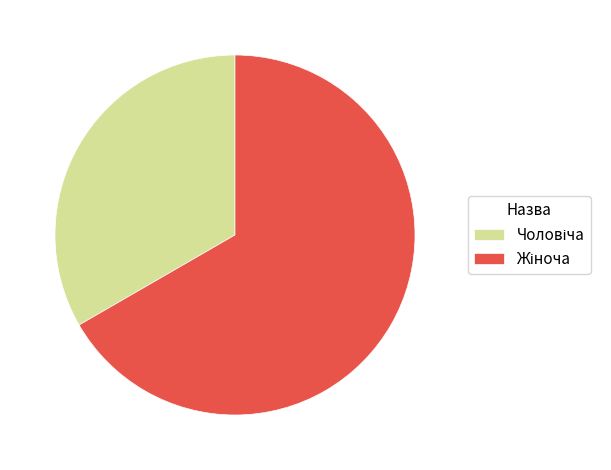

Is there a majority slice in this chart?

Yes